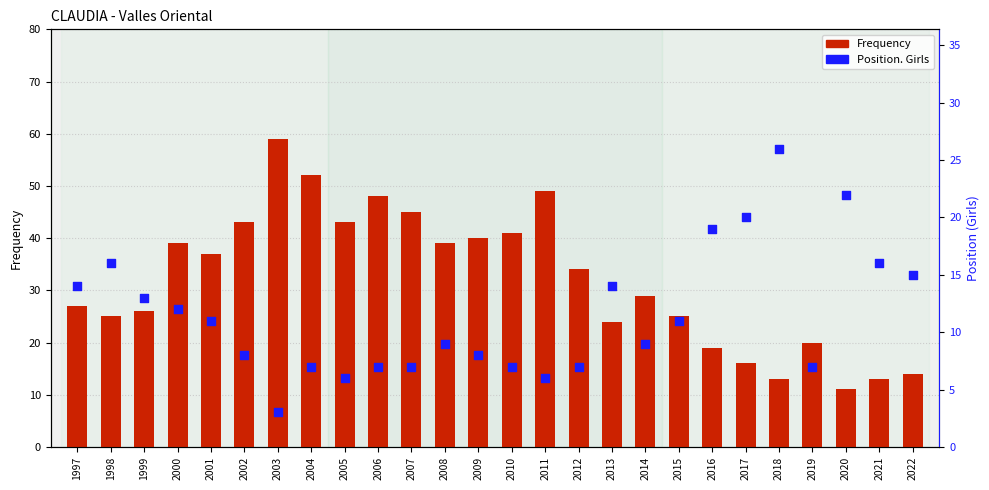

At how many categories does at least one series exceed 11?

26